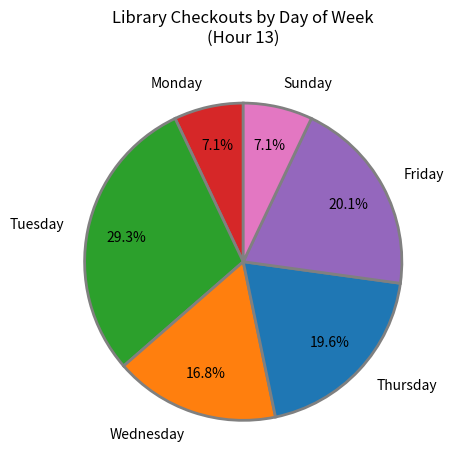

What portion of the pie excludes Tuesday?

70.7%